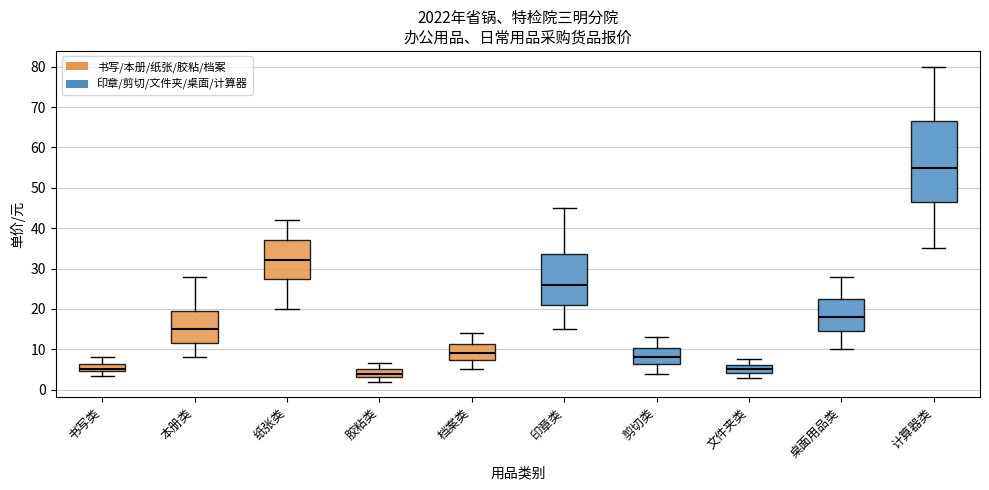

Reading left to right, read every box against the y-axis: the position of its median line, the range the box covers, and the ends of its whiskers. The values are not printed on the chart, so give them approximately, as read against the axis.

书写类: median 5 (just above the box's lower edge), box 5 to 6, whiskers 4 to 8
本册类: median 15, box 12 to 20, whiskers 8 to 28
纸张类: median 32, box 28 to 37, whiskers 20 to 42
胶粘类: median 4, box 3 to 5, whiskers 2 to 7
档案类: median 9, box 7 to 11, whiskers 5 to 14
印章类: median 26, box 21 to 34, whiskers 15 to 45
剪切类: median 8, box 6 to 10, whiskers 4 to 13
文件夹类: median 5, box 4 to 6, whiskers 3 to 8
桌面用品类: median 18, box 15 to 23, whiskers 10 to 28
计算器类: median 55, box 47 to 67, whiskers 35 to 80